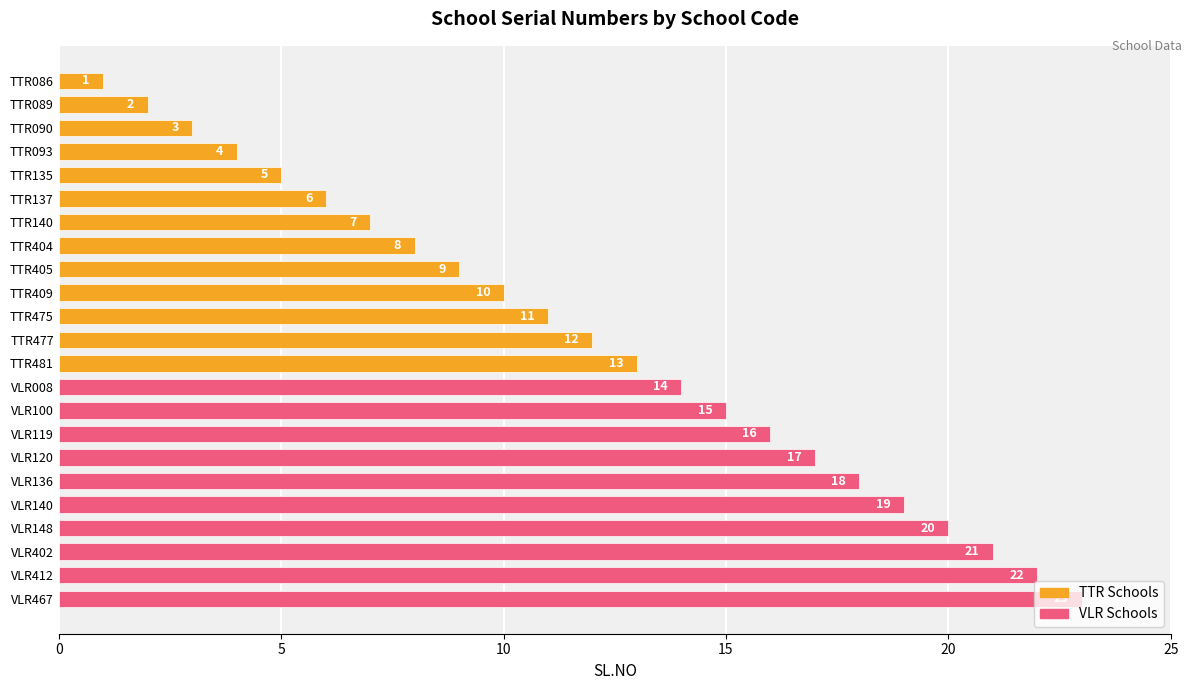

What is the difference between the second highest and minimum values?

21